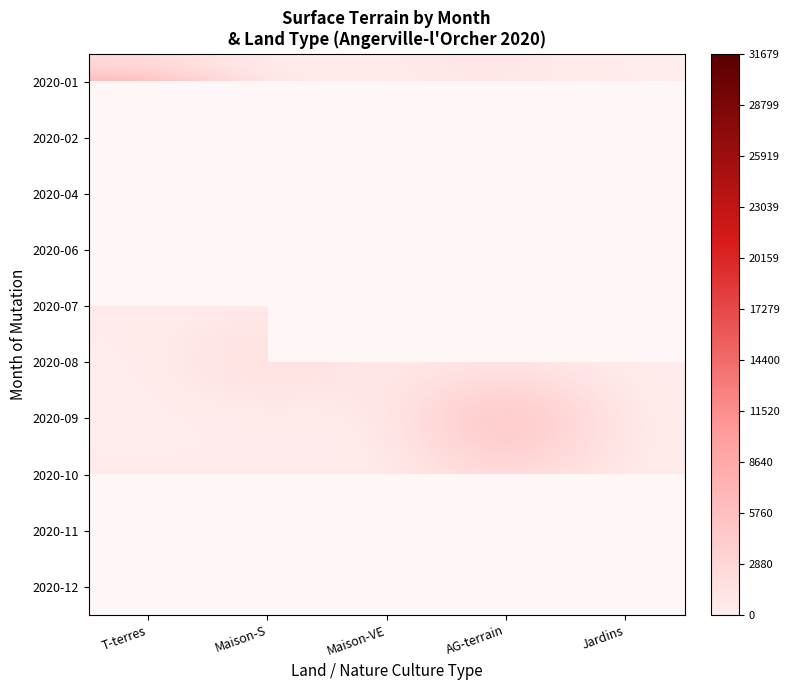

Is the value of 2020-09 at AG-terrain greater than the value of 2020-02 at Maison-VE?

Yes